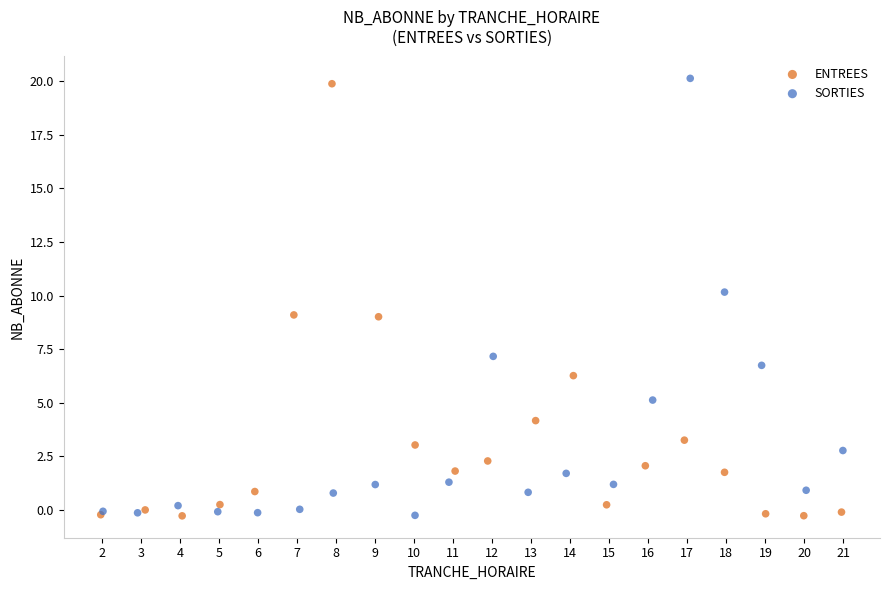

Which series reaches the maximum Y coordinate?

SORTIES